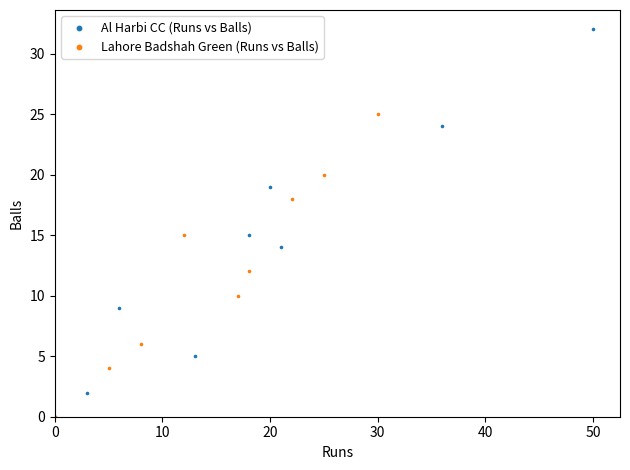

Which series contains the highest Y value?

Al Harbi CC (Runs vs Balls)